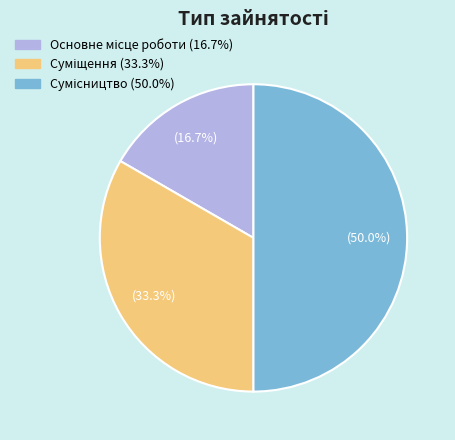

What is the largest slice in the pie chart?

Сумісництво